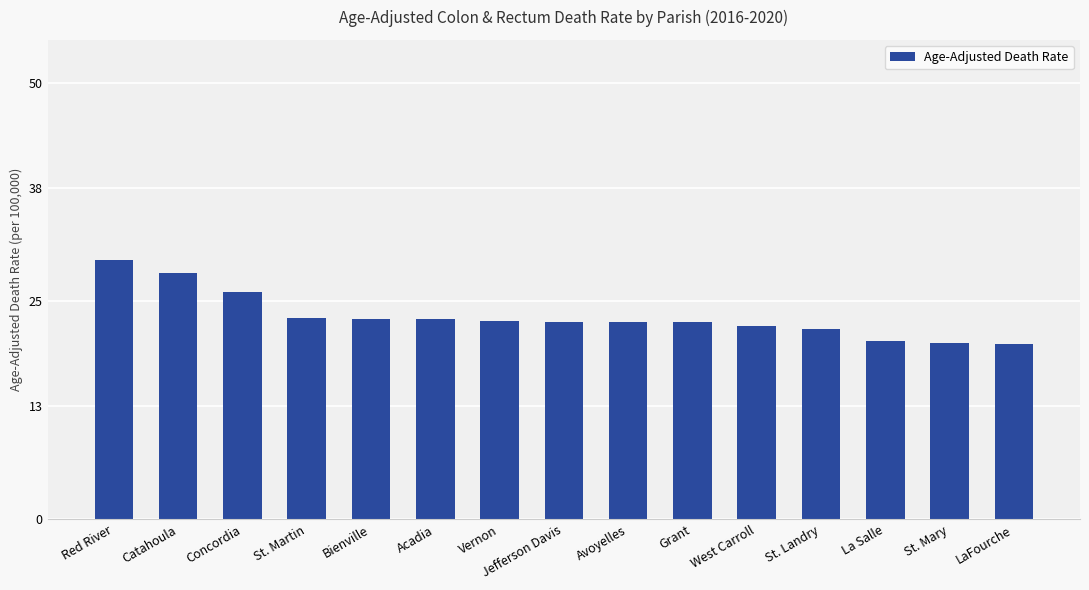

Which has a higher value, West Carroll or La Salle?

West Carroll